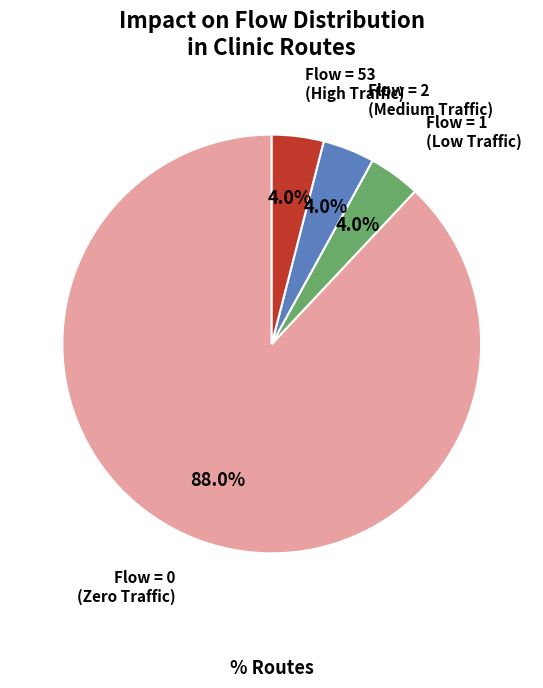

How many segments does this pie chart have?

4